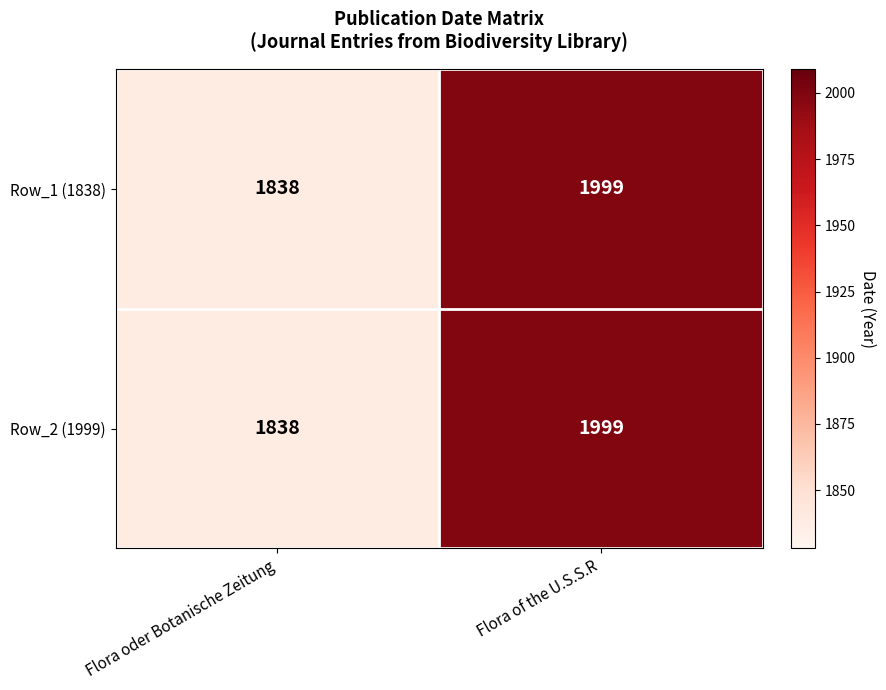

List the labels in order of Row_2 (1999) value, largest first.

Flora of the U.S.S.R, Flora oder Botanische Zeitung